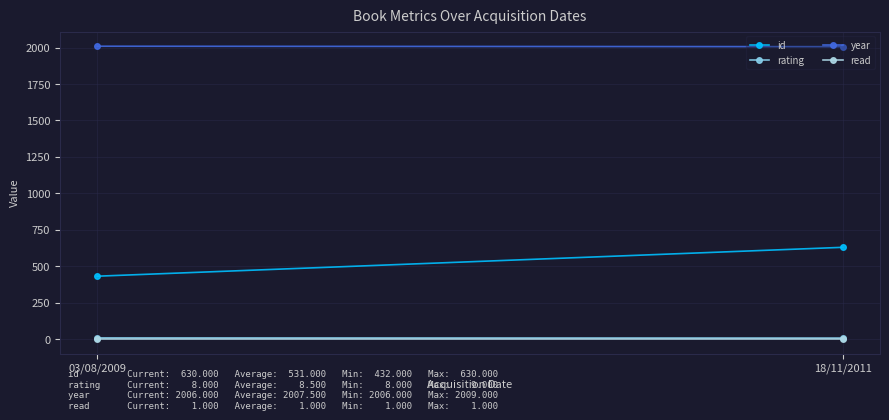

What is the difference between the maximum and minimum values in the rating series?

1